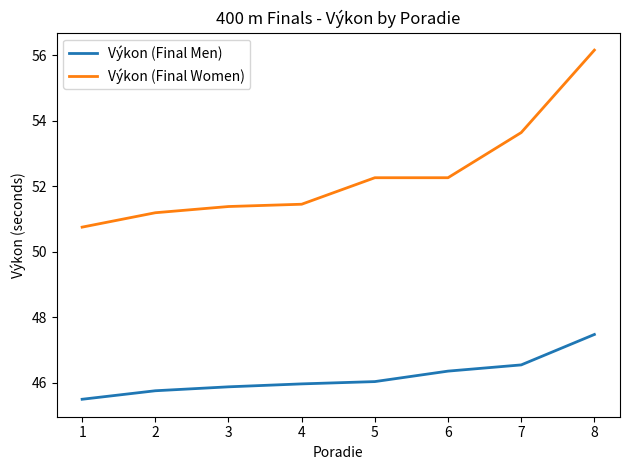

What is the difference between the second highest and minimum values in the Výkon (Final Women) series?

2.9